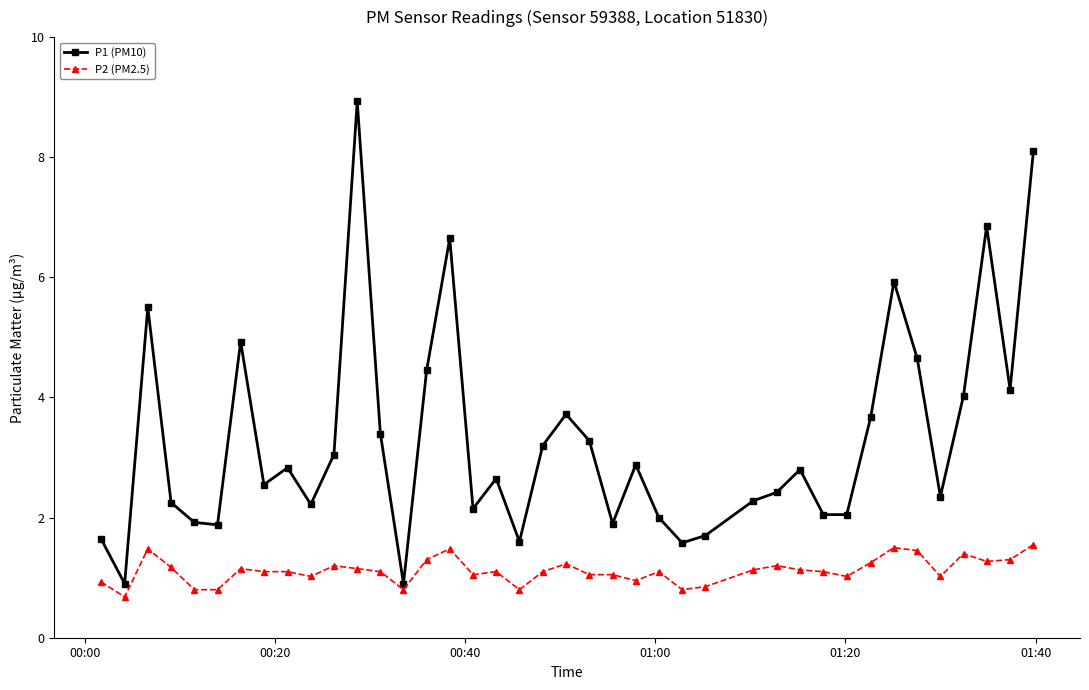

True or false: P1 (PM10) has more than 2 points higher than both neighbors.

True